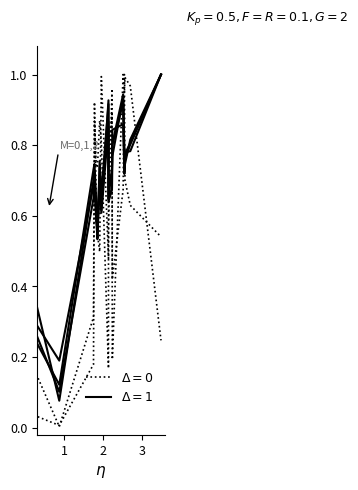

The value of max at 10 is 1.3. True or false?

False